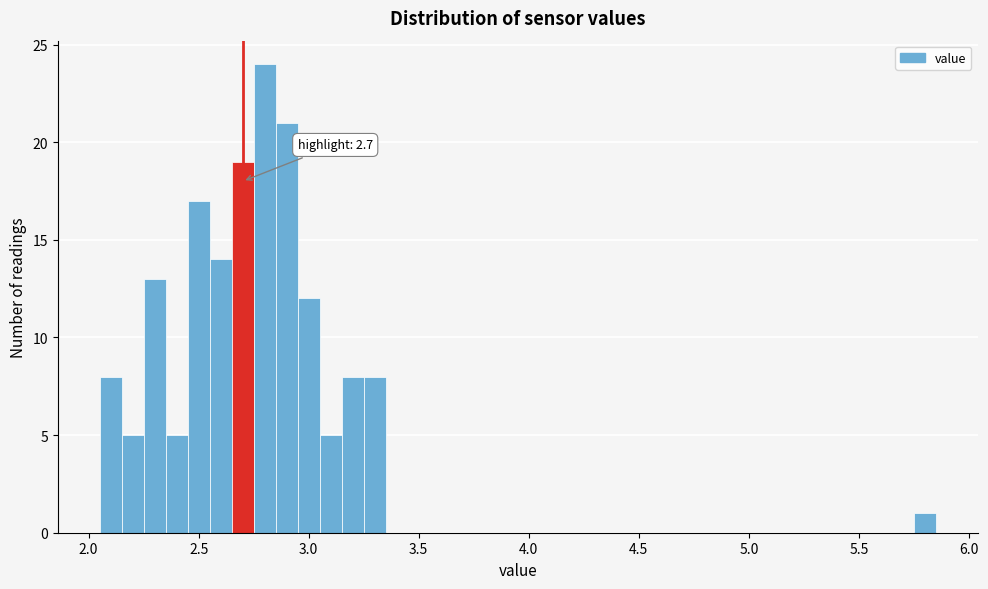

Around what value on the x-axis is the tallest bar? Give the approximate position of its centre, as read against the axis.

2.80